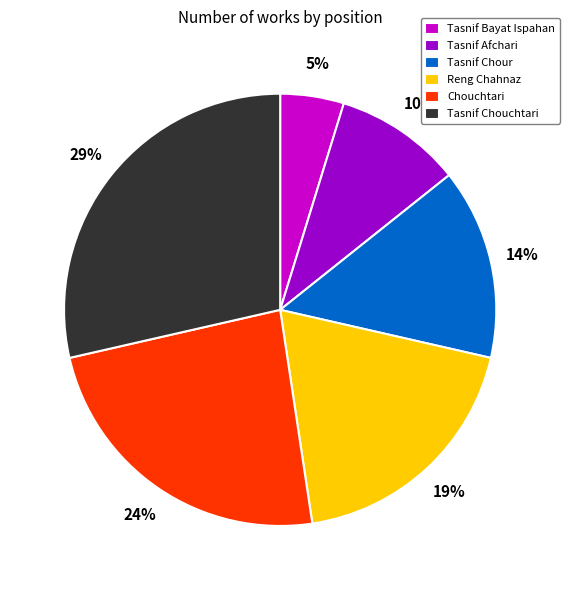

To the nearest percent, what is the difference between the largest and smallest slice percentages?

24%